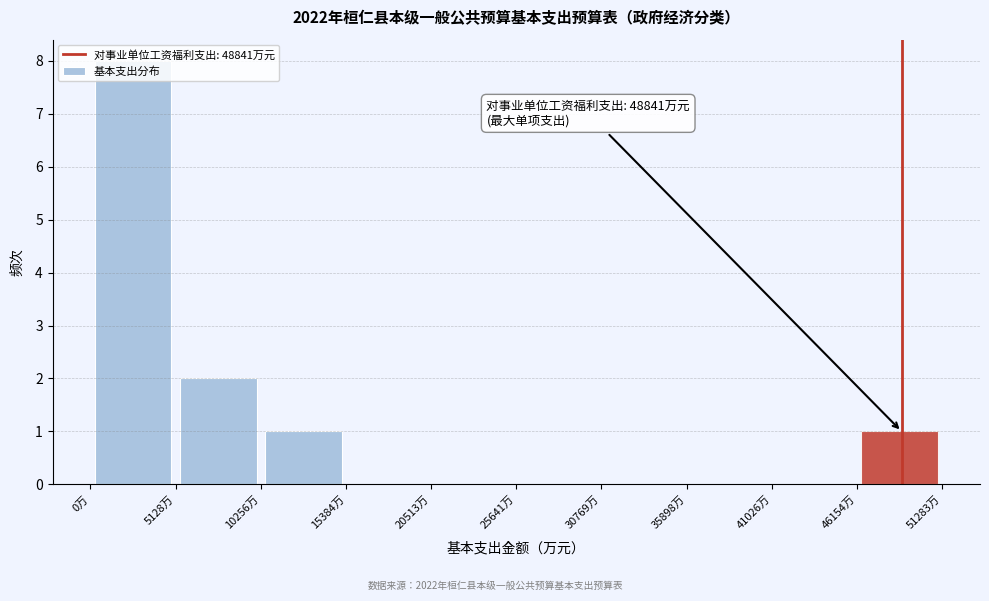

Over which range of the x-axis is the bar tallest?

0 to 5000